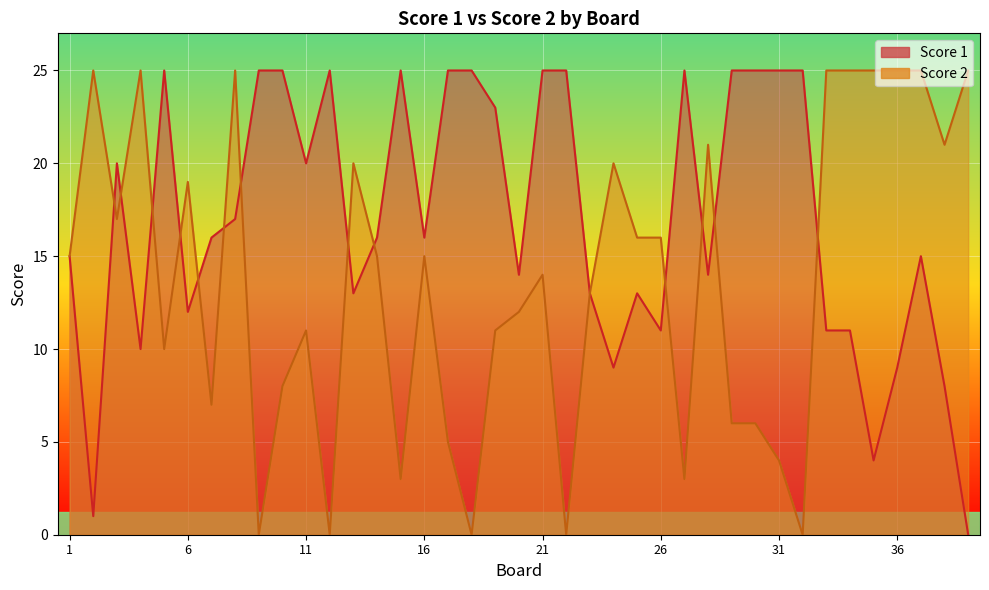

Where is Score 2 nearest to the value 12?

20